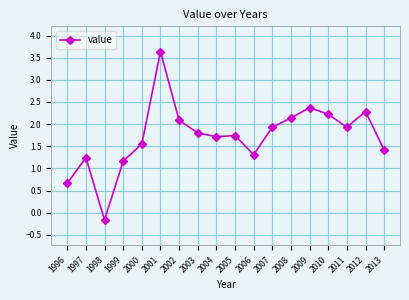

At which category does the chart reach its peak across all series?

2001